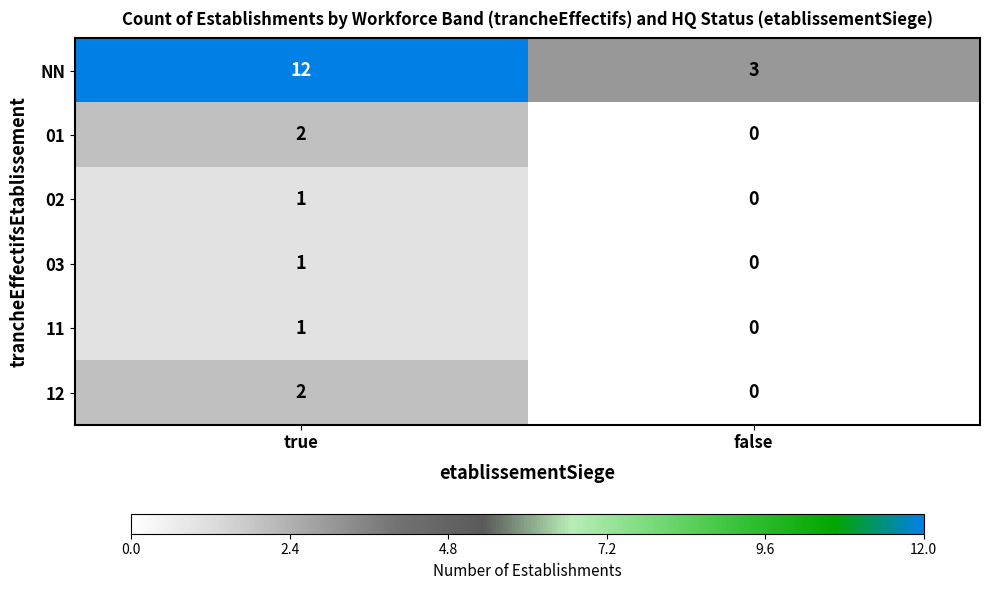

Which series has the largest total across all categories?

NN